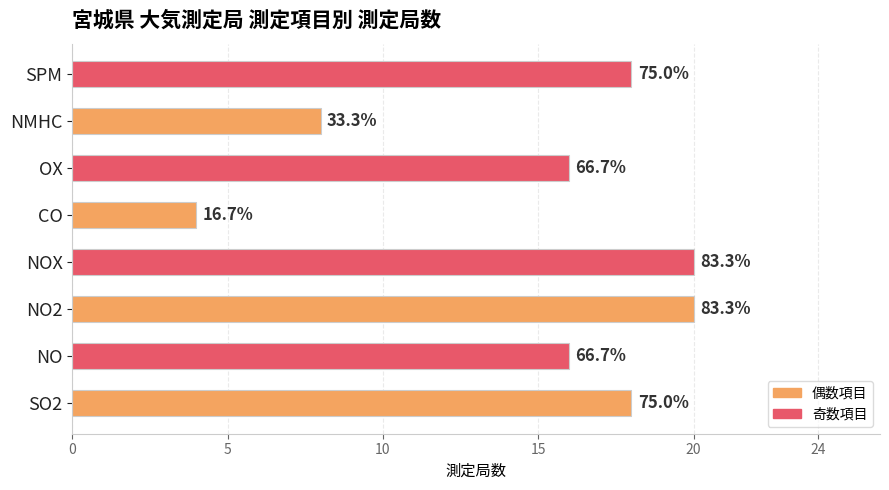

Are the bars grouped side by side (vs. stacked)?

No